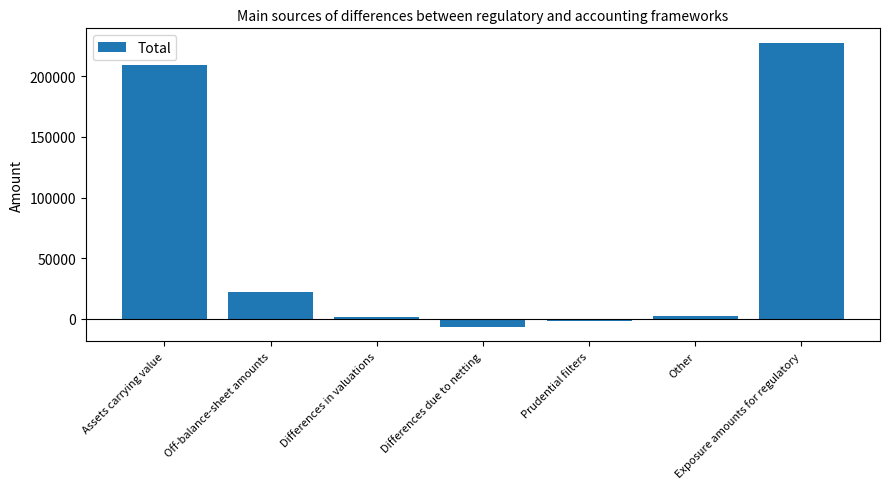

What is the change in value from Assets carrying value to Exposure amounts for regulatory?

+18401